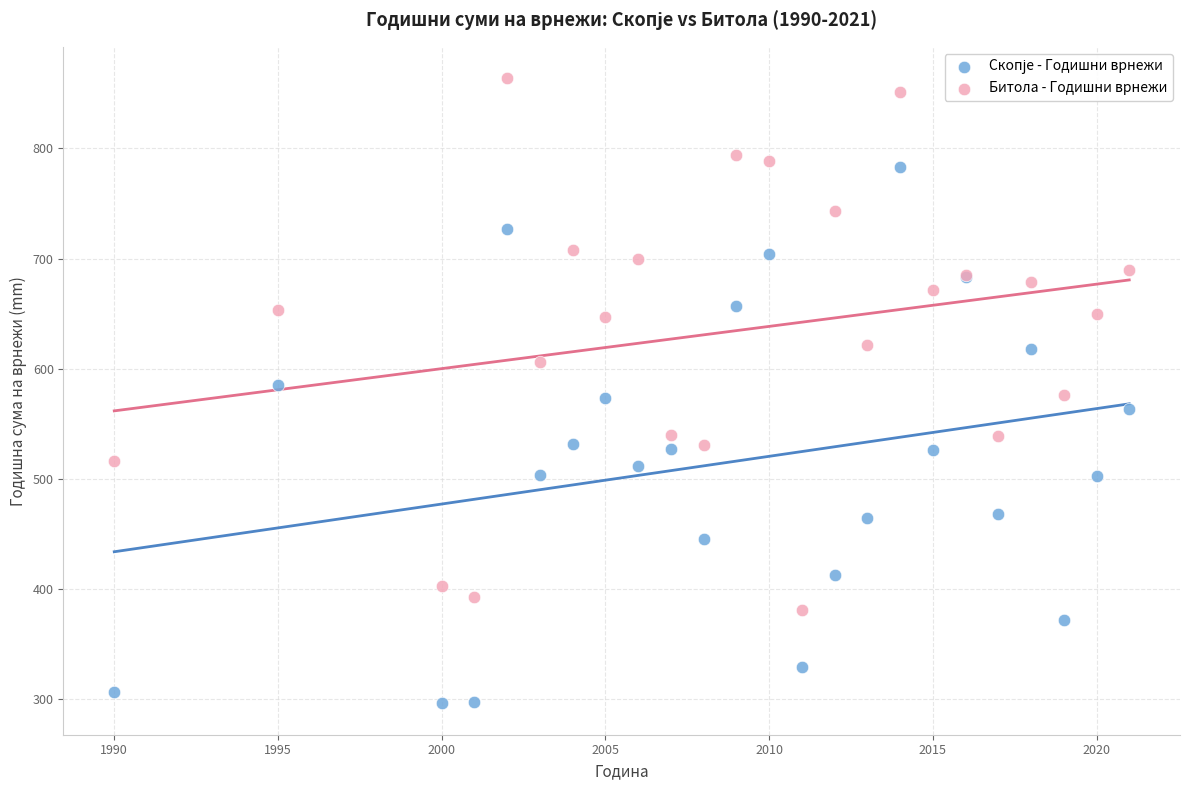

What is the X range (max minus min) for the scatter plot?

31.0